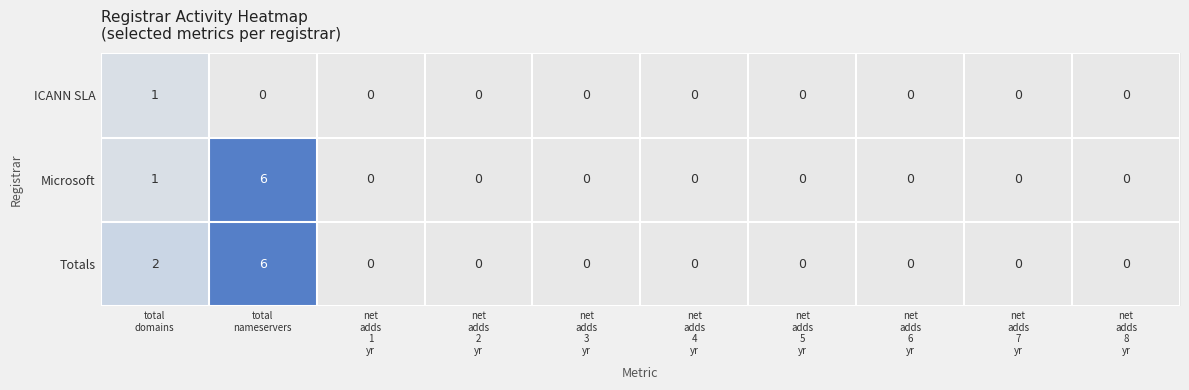

Reading left to right, list all the values displayed in this chart.

ICANN SLA: 1	0	0	0	0	0	0	0	0	0
Microsoft: 1	6	0	0	0	0	0	0	0	0
Totals: 2	6	0	0	0	0	0	0	0	0